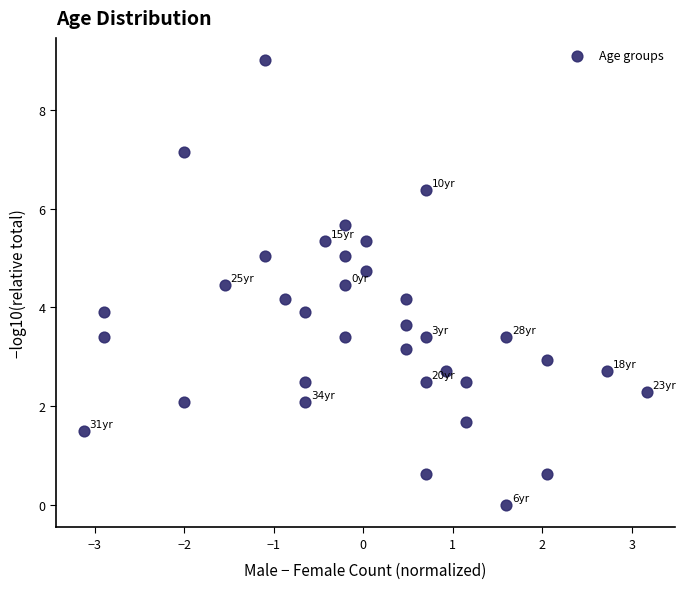

What is the range of X values (max minus min)?

6.3